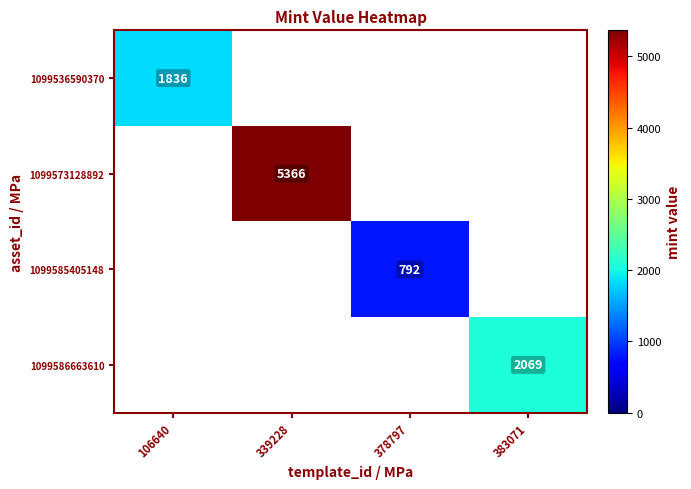

True or false: 1099586663610 has a value of 2938 at 383071.

False